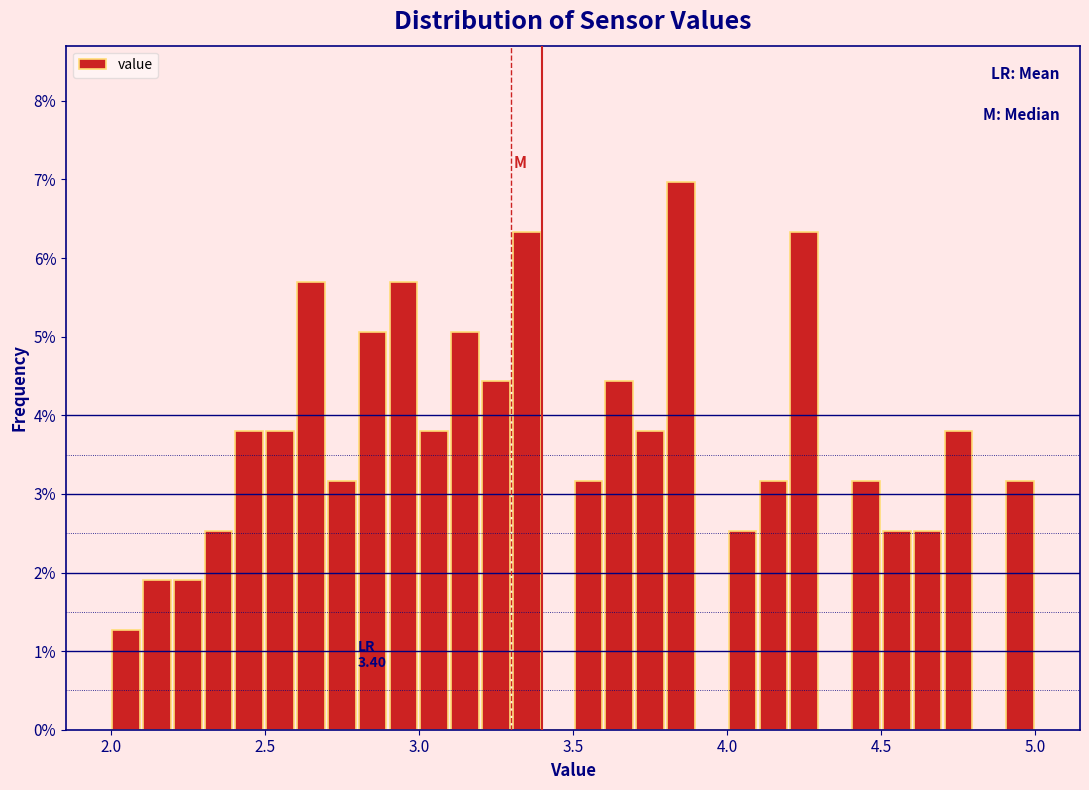

Around what value on the x-axis is the tallest bar? Give the approximate position of its centre, as read against the axis.

3.85